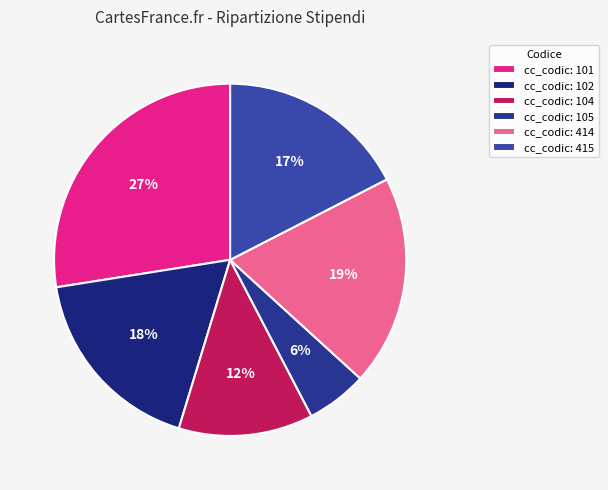

Which category has the biggest portion of the pie?

cc_codic: 101